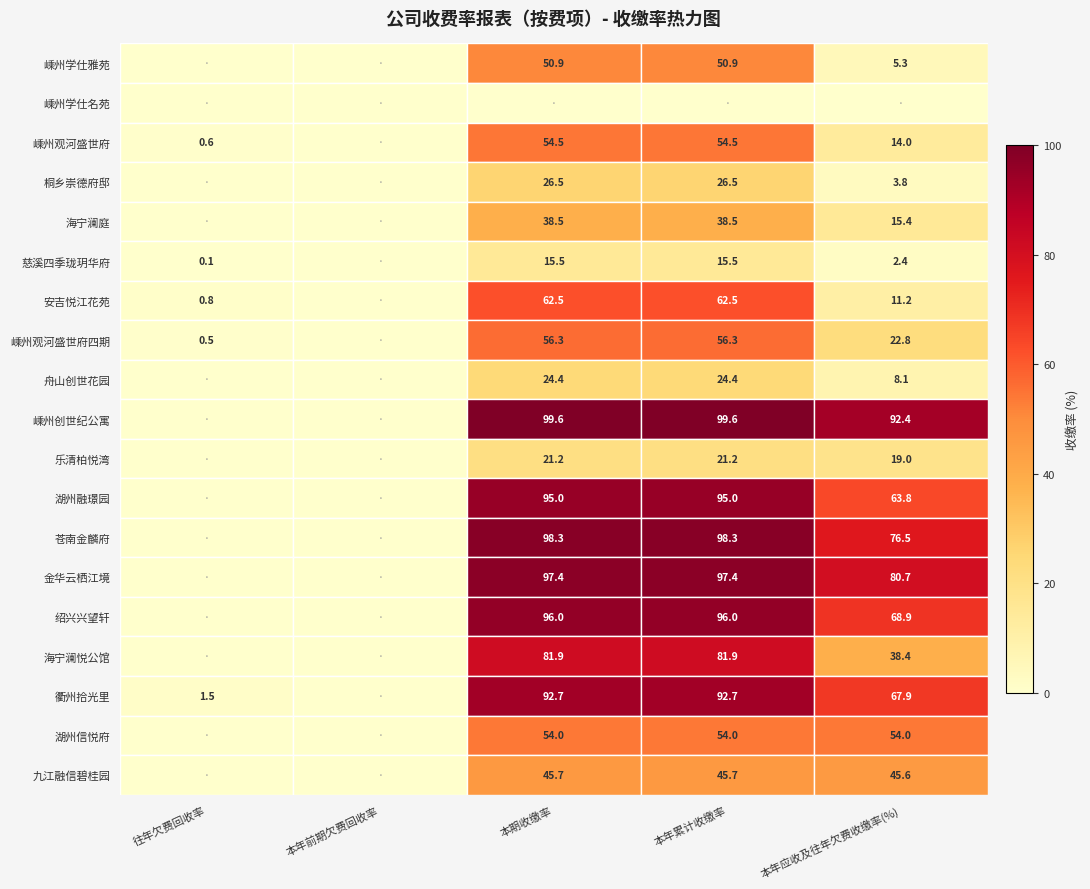

Is the value of 嵊州学仕雅苑 at 本年应收及往年欠费收缴率(%) greater than the value of 绍兴兴望轩 at 本年累计收缴率?

No